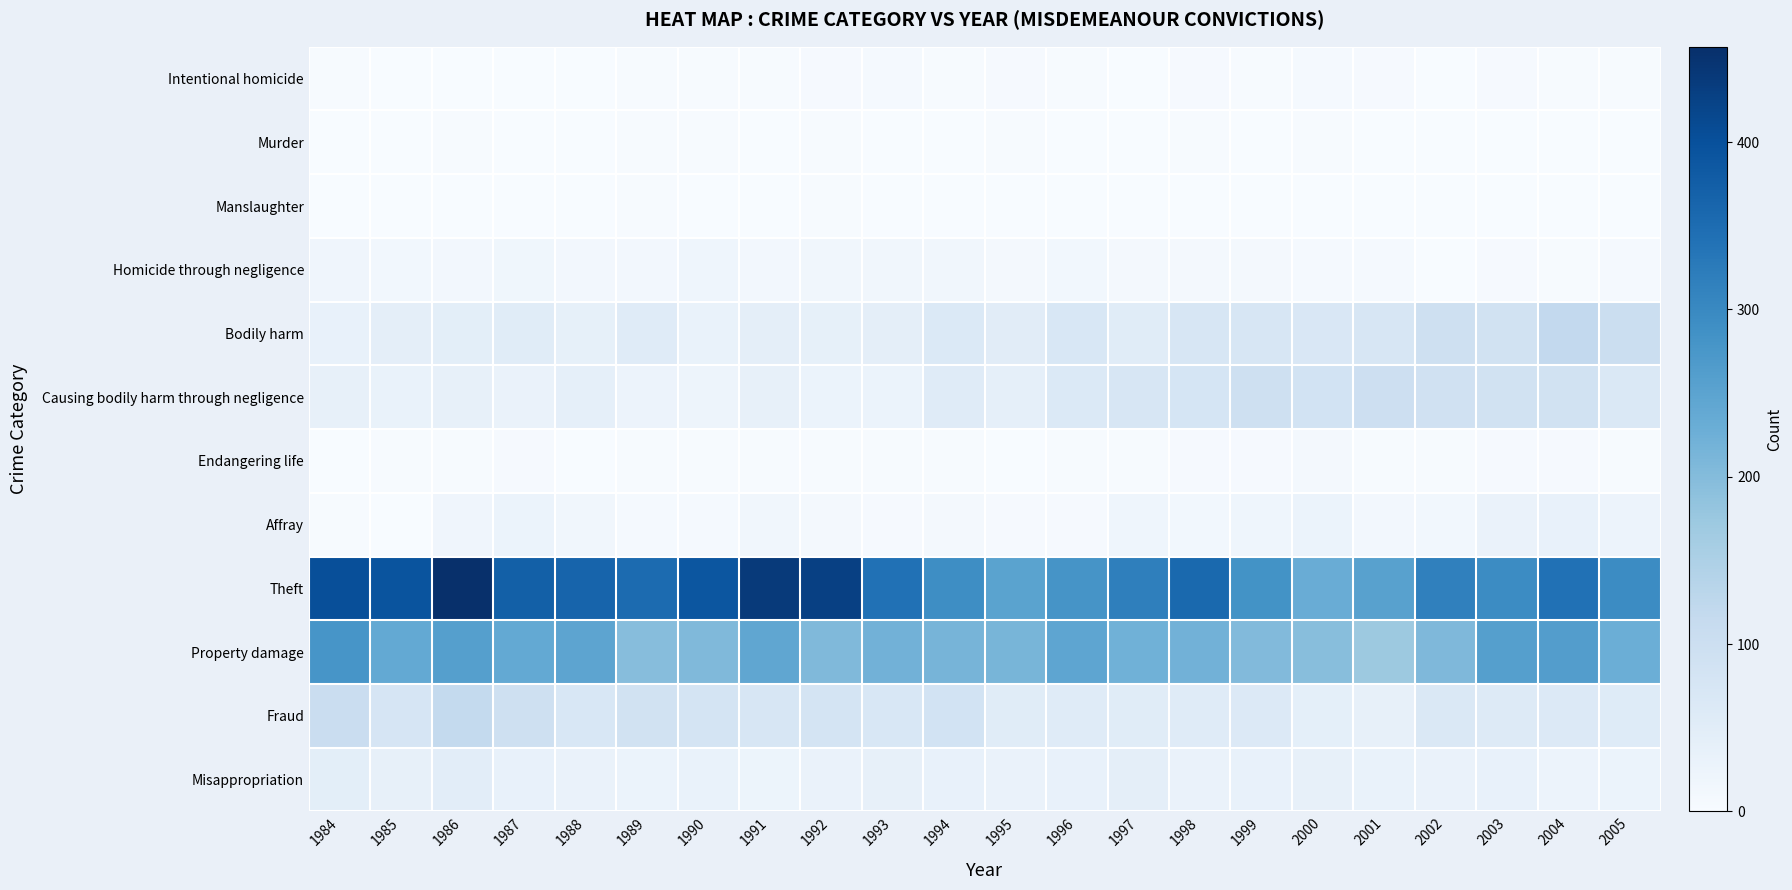

Count the number of categories in the chart.

22